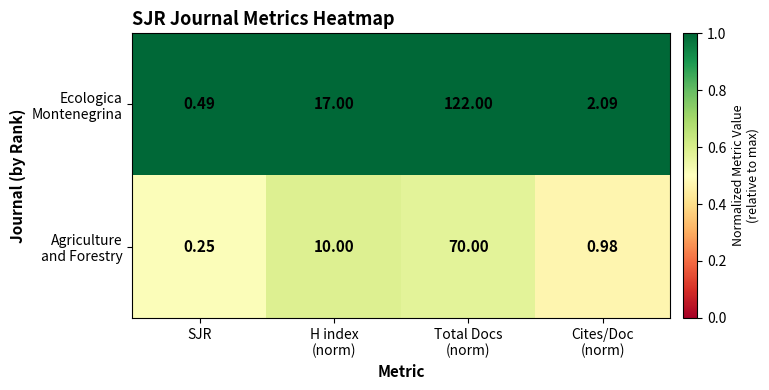

At which category is the sum across all series the highest?

Total Docs
(norm)